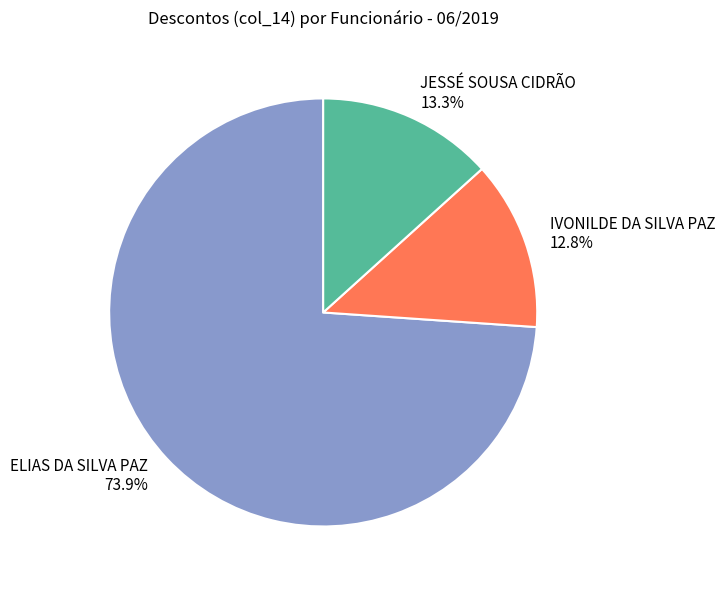

To the nearest percent, what portion does JESSÉ SOUSA CIDRÃO represent?

13%